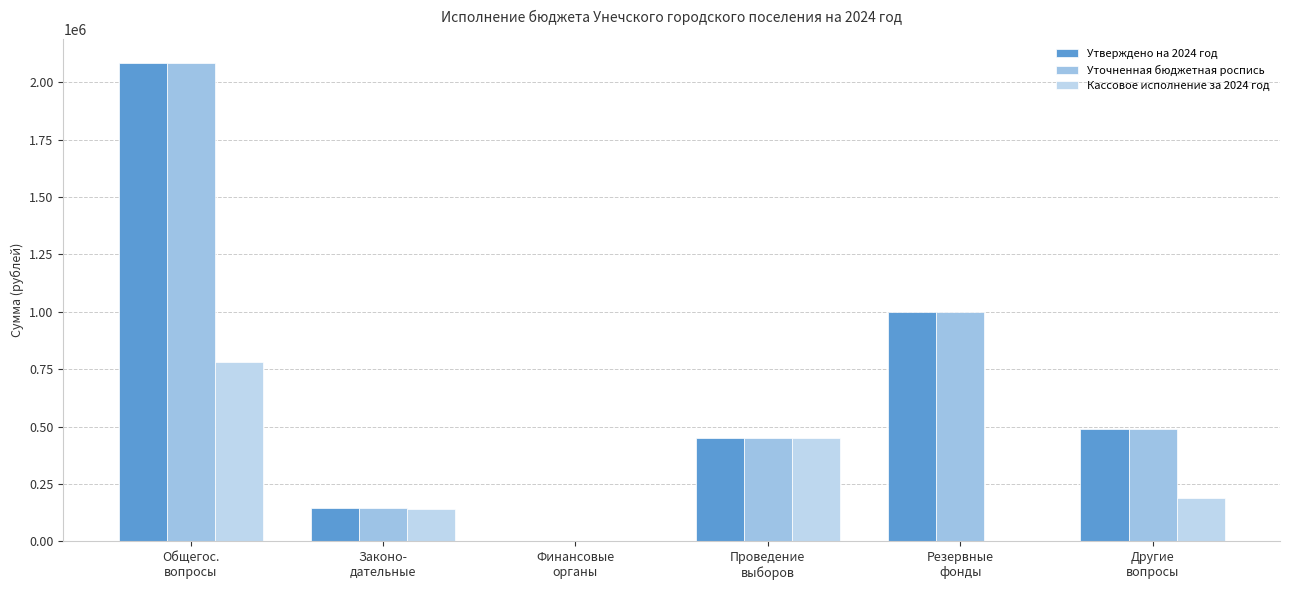

Does the chart contain stacked bars?

No